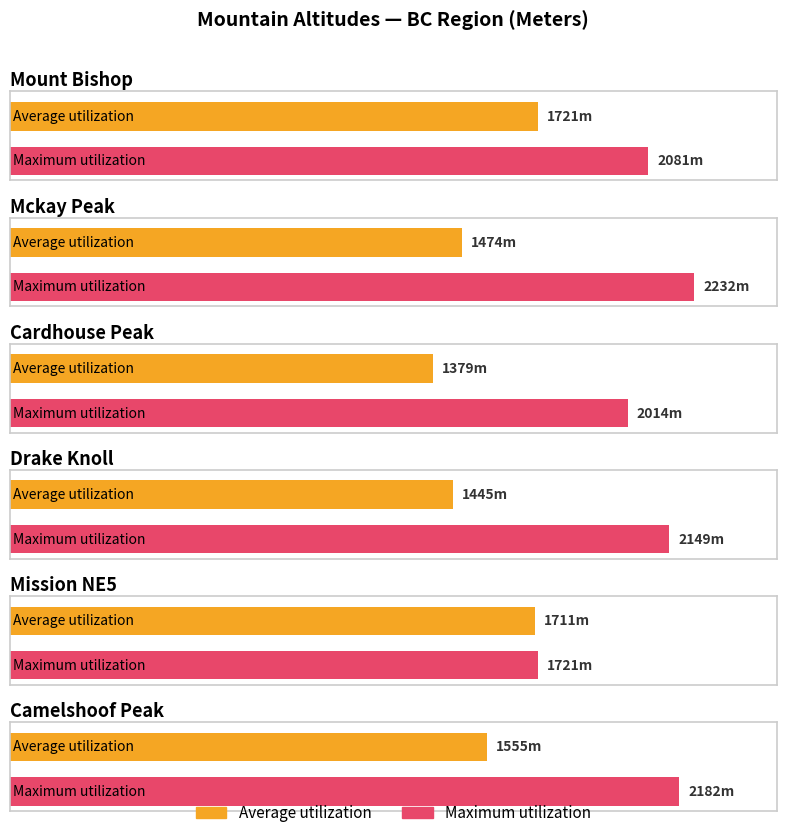

Reading left to right, transcribe all the data shown in this chart.

Average utilization: 1721	1474	1379	1445	1711	1555
Maximum utilization: 2081	2232	2014	2149	1721	2182